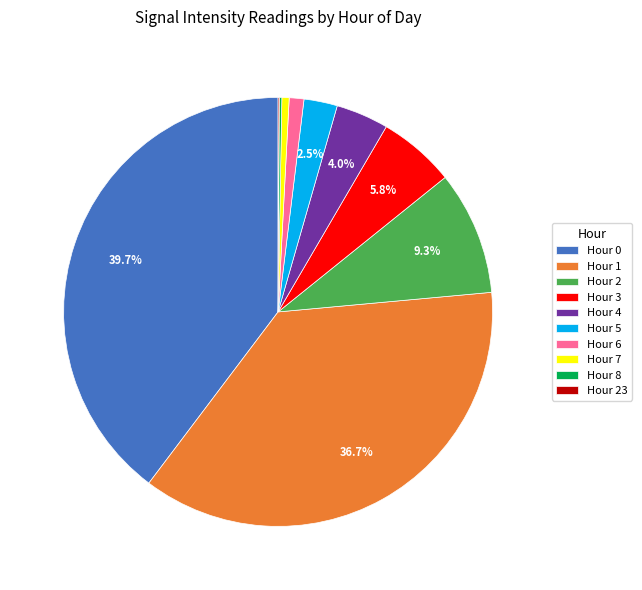

Combined, do Hour 1 and Hour 5 account for over 50%?

No